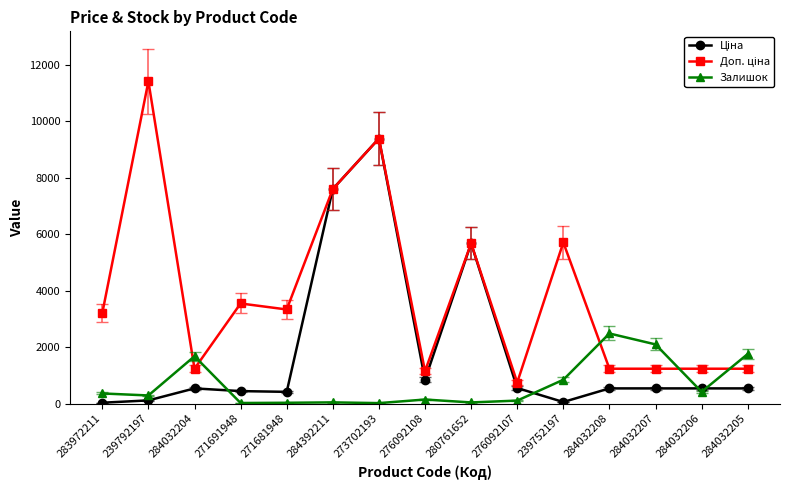

At which category does the chart reach its peak across all series?

239792197